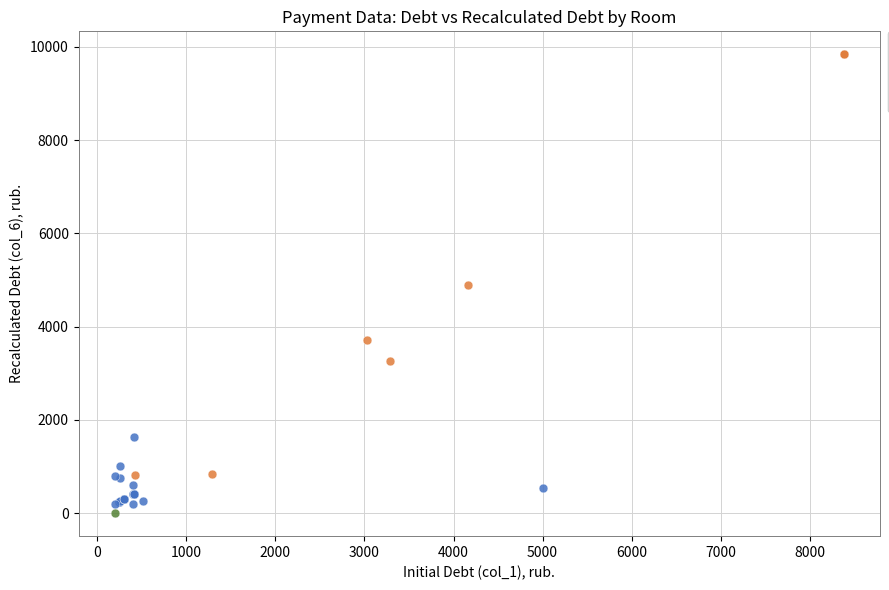

What are all the series names shown in the legend?

0, 1, 2